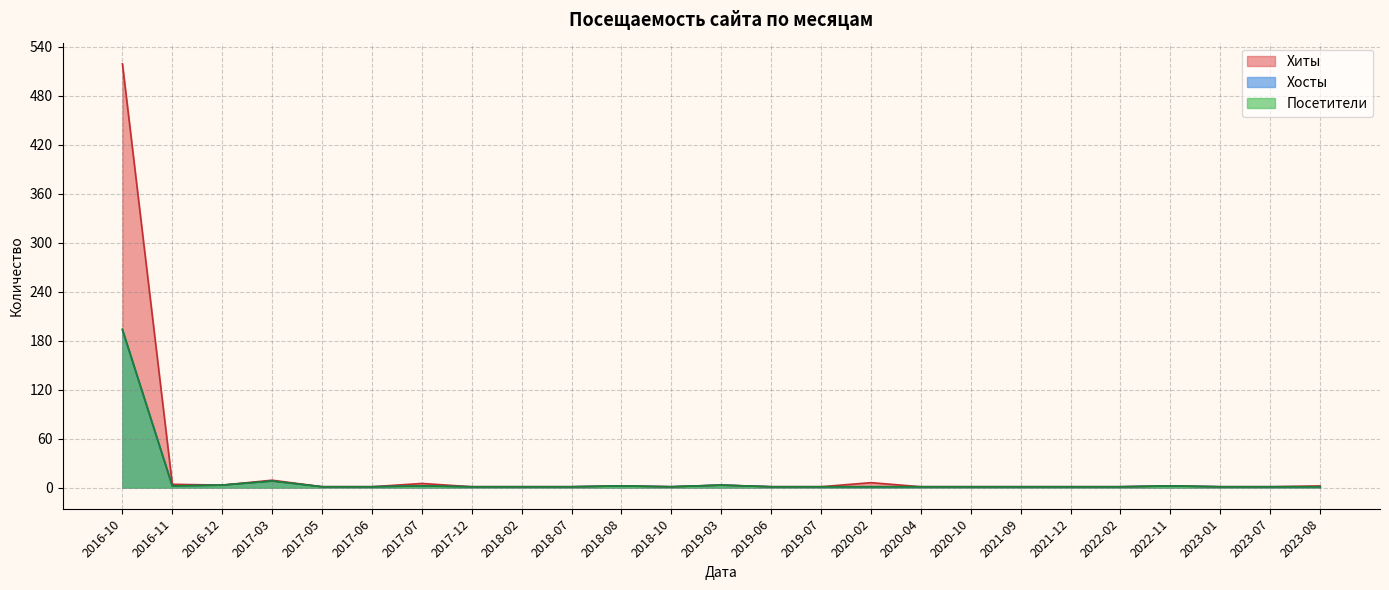

At how many categories does at least one series exceed 337?

1